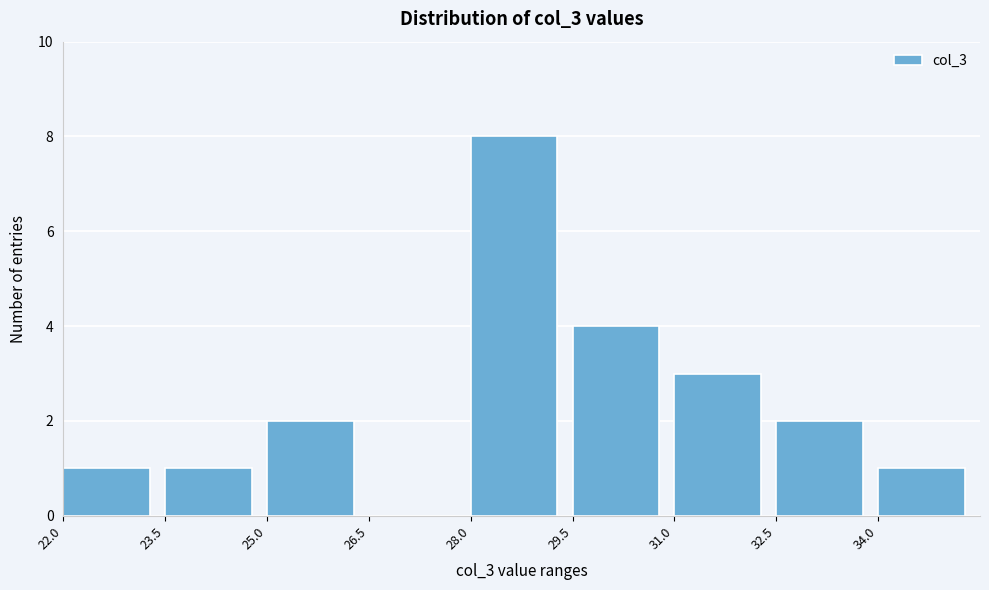

How tall is the bar that spans 32.5 to 34.0 on the x-axis? Neither the bar edges nor the heights are printed on the chart, so give them approximately, as read against the axes.

2